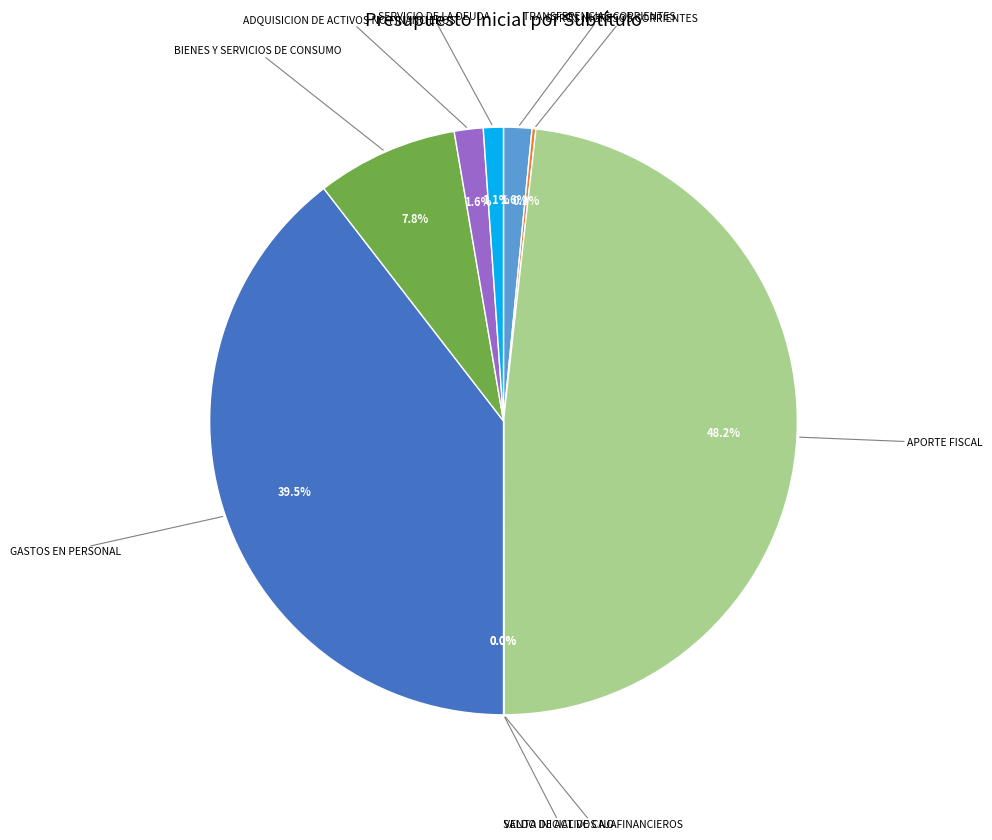

Which slice is the largest?

APORTE FISCAL